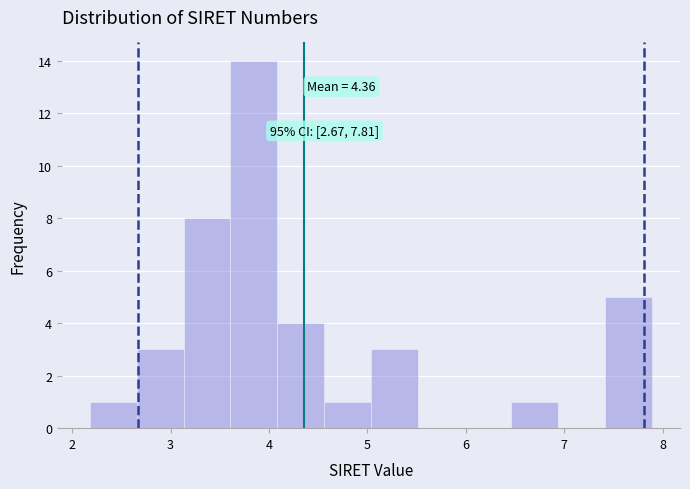

Which range on the x-axis has the tallest bar?

3.6 to 4.1